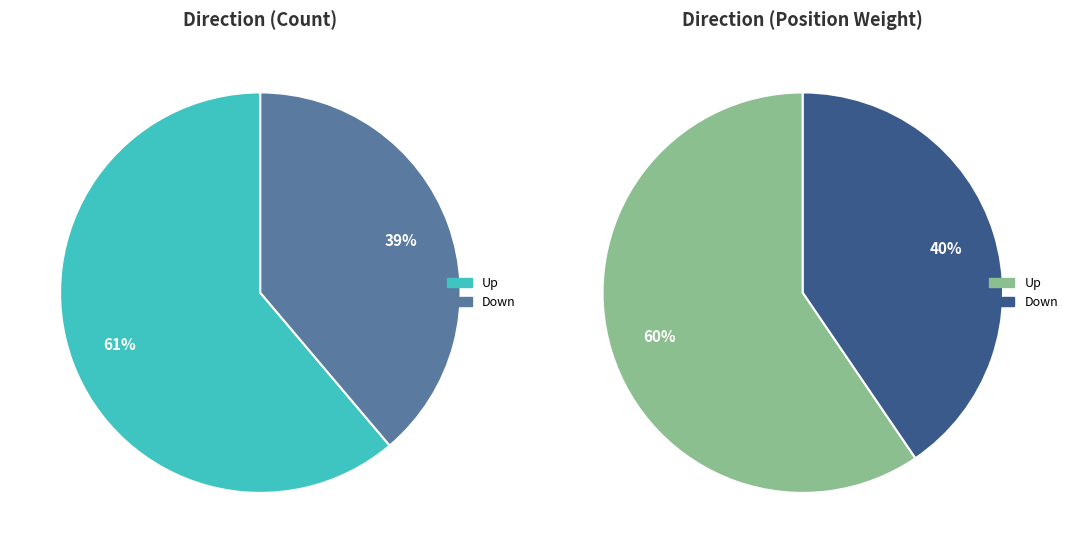

To the nearest percent, what is the difference between the largest and smallest slice percentages?

22%